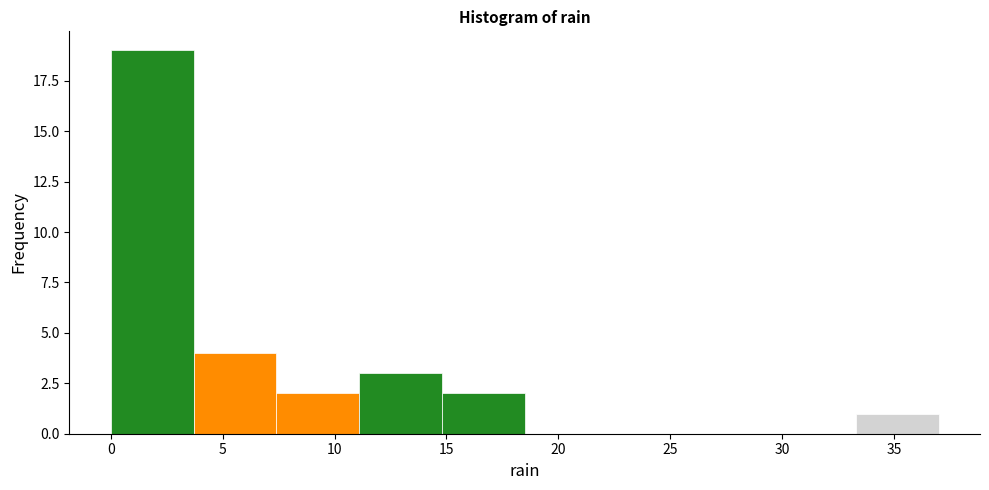

Reading left to right, list every bar in this chart as the range it spans on the x-axis followed by its height. Neither the bar edges nor the heights are printed on the chart, so give them approximately, as read against the axes.

0.0 to 3.7: 19
3.7 to 7.4: 4
7.4 to 11.1: 2
11.1 to 14.8: 3
14.8 to 18.5: 2
18.5 to 22.2: 0
22.2 to 25.9: 0
25.9 to 29.6: 0
29.6 to 33.3: 0
33.3 to 37.0: 1